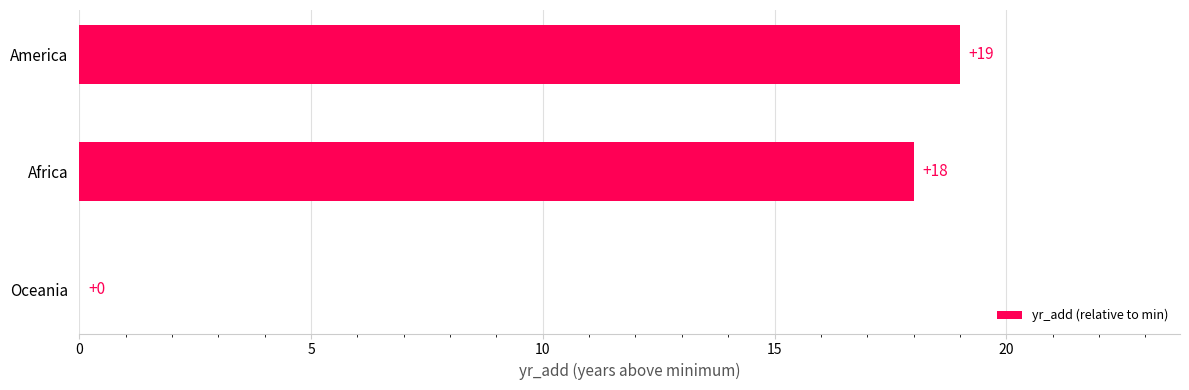

The chart shows a value of 19 at America. True or false?

True